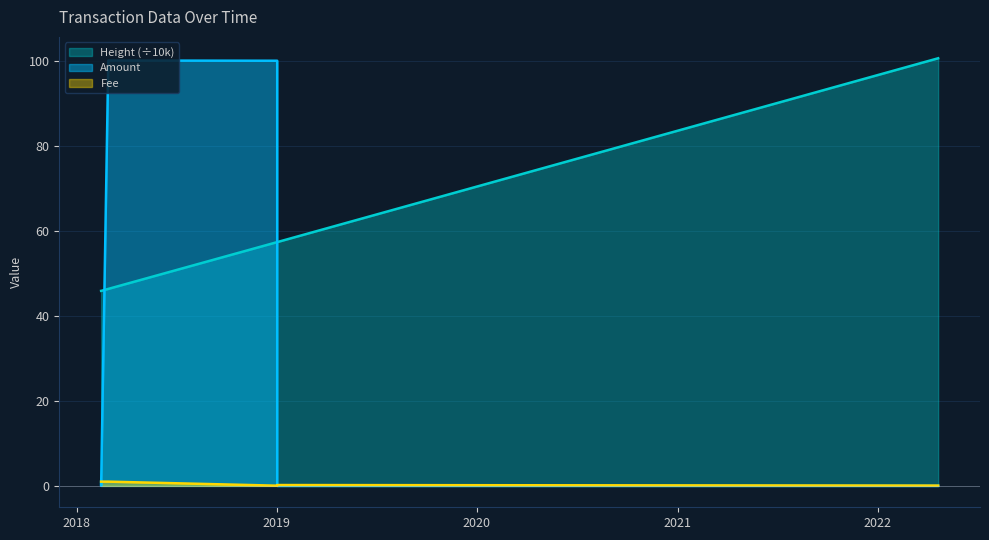

What is the sum of the Fee values at 2022-04-21 02:18:03 and 2018-02-14 21:50:27?

1.2